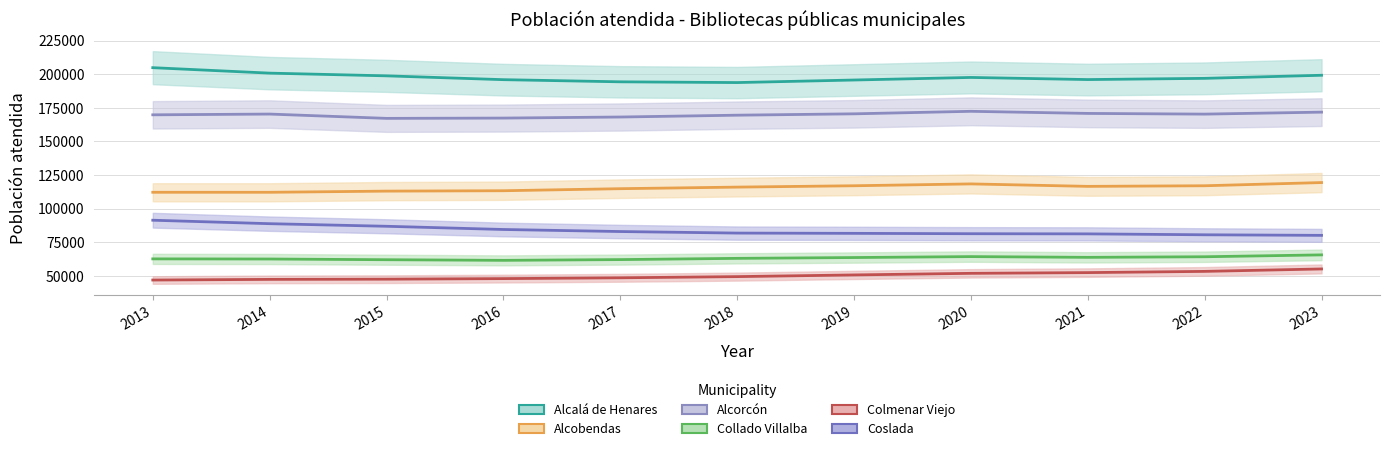

Reading left to right, what are all the values shown in this chart?

Alcalá de Henares: 204823	200768	198750	195907	194310	193751	195649	197562	195982	196888	199184
Alcobendas: 112196	112188	113055	113340	114864	116037	117040	118417	116589	117041	119416
Alcorcón: 169773	170336	167136	167354	168141	169502	170514	172384	170817	170296	171772
Collado Villalba: 62684	62587	62056	61597	62152	63074	63679	64378	63825	64263	65657
Colmenar Viejo: 46955	47445	47601	48020	48614	49498	50752	51938	52480	53389	55198
Coslada: 91425	88847	86919	84533	83011	81860	81661	81391	81273	80596	80171